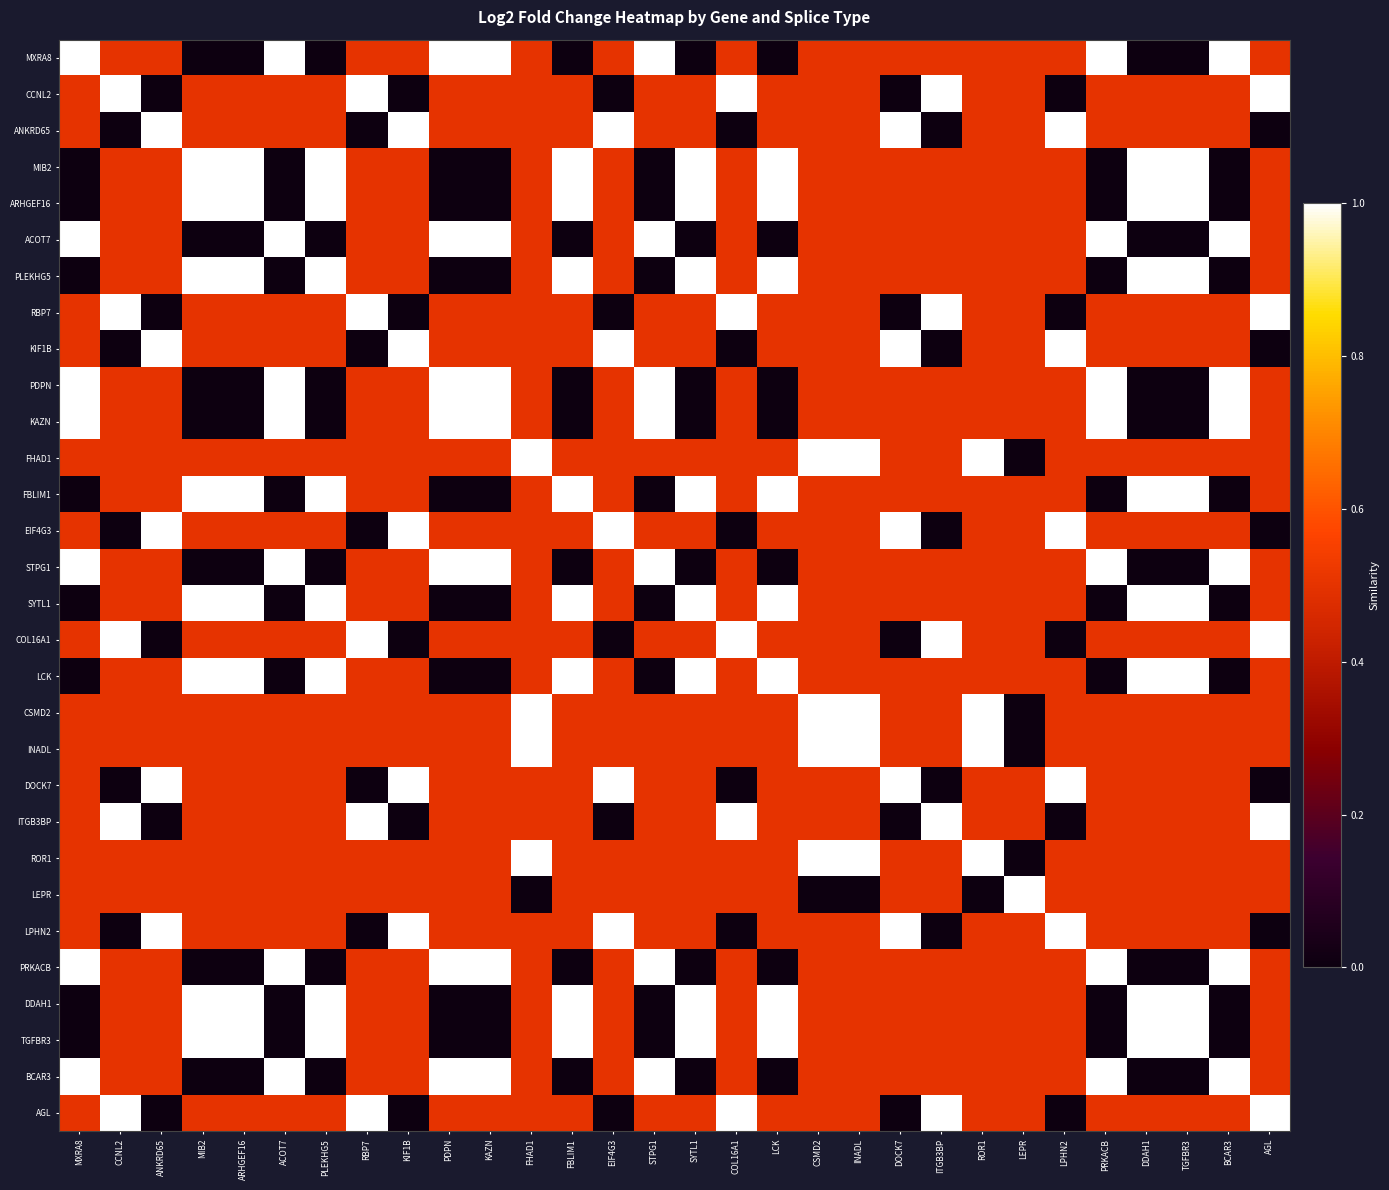

What is the difference between the highest and lowest values at FBLIM1?

1.0